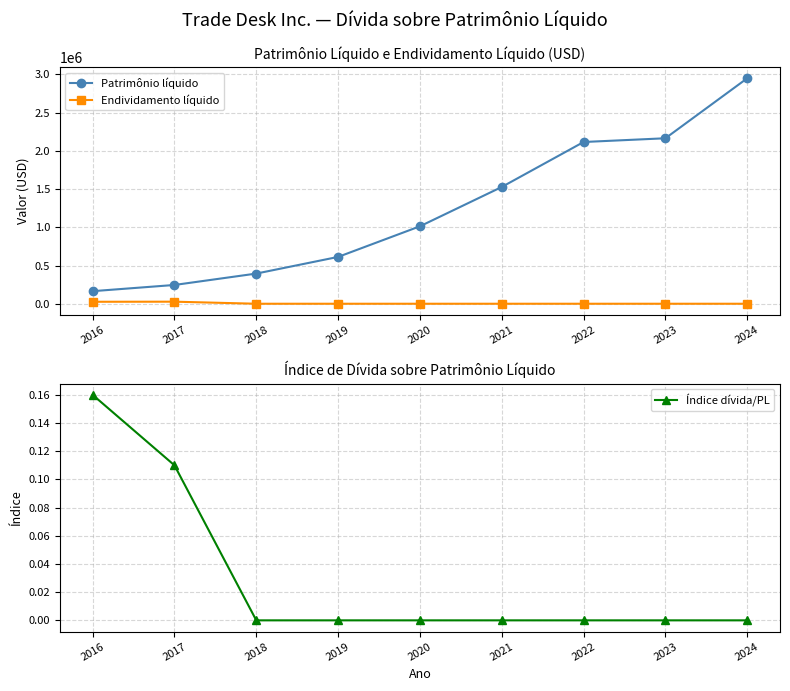

What is the total value across all series at 2022?

2115339.0